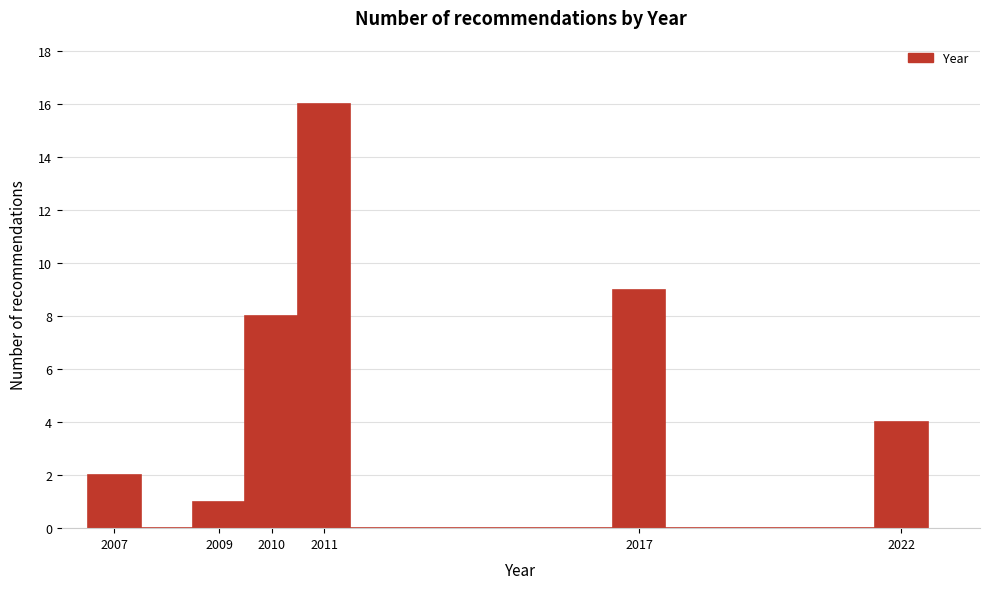

Which range on the x-axis has the tallest bar?

2010.5 to 2011.5